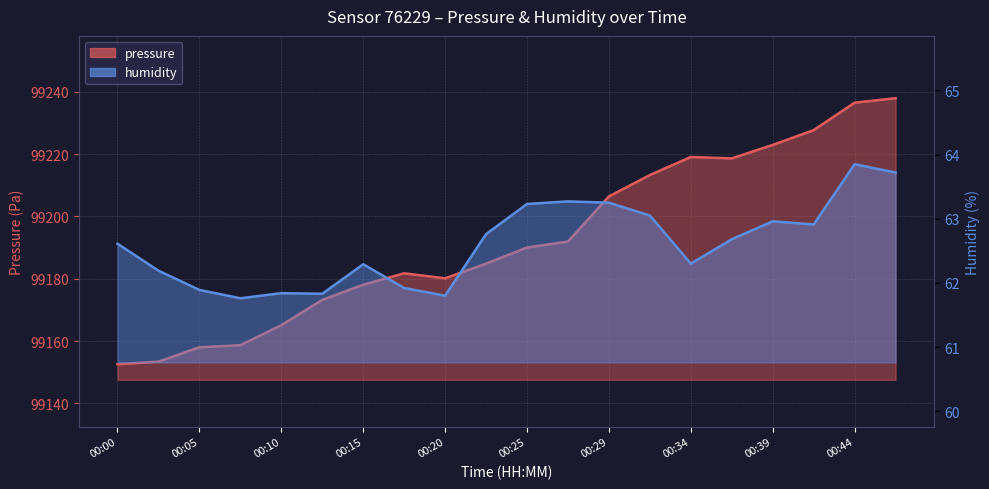

What is the difference between the maximum and minimum values in the humidity series?

2.1